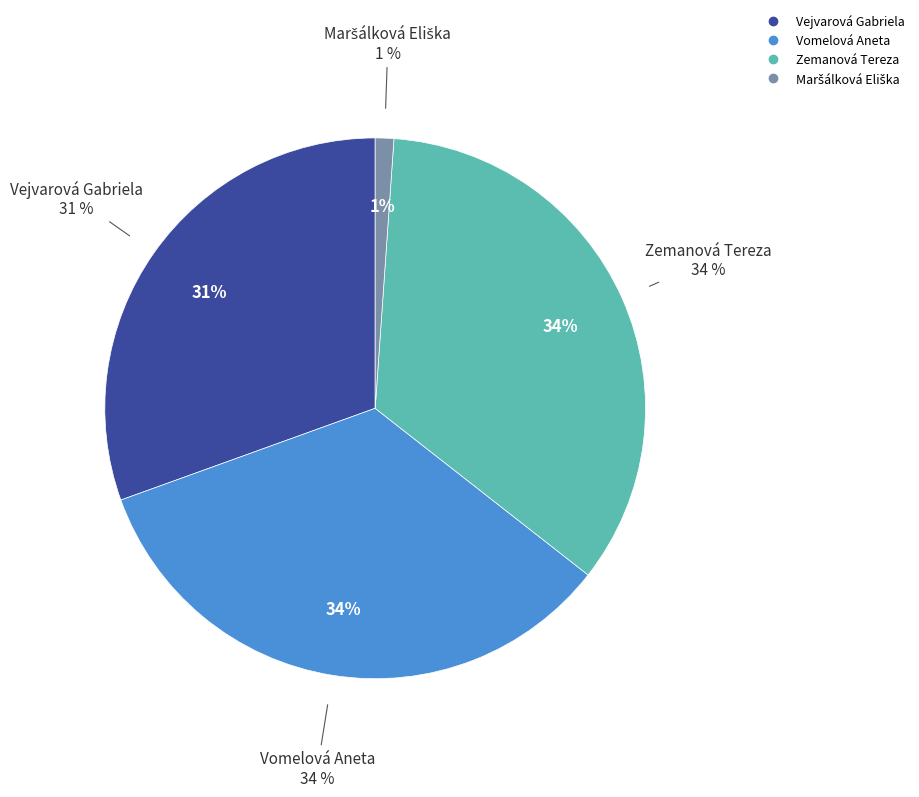

Does Vomelová Aneta represent more than half of the total?

No